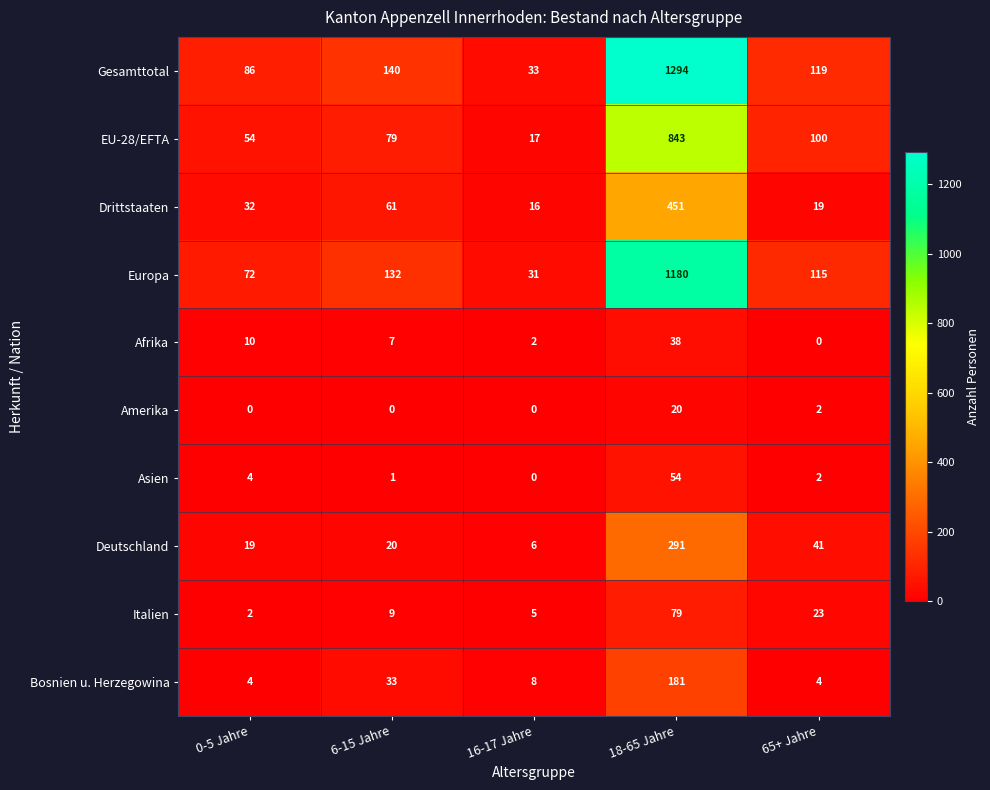

True or false: EU-28/EFTA has a value of 164 at 65+ Jahre.

False